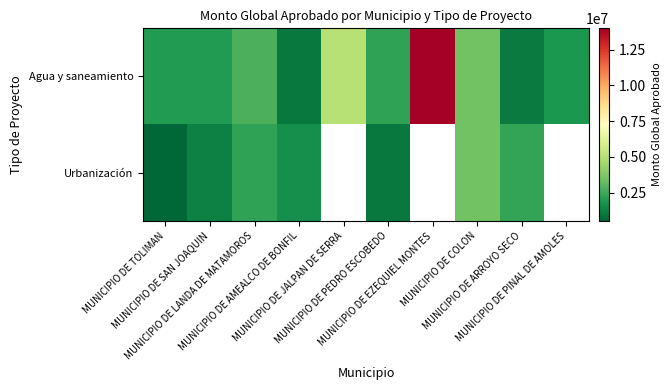

Which series has the widest spread of values?

Agua y saneamiento